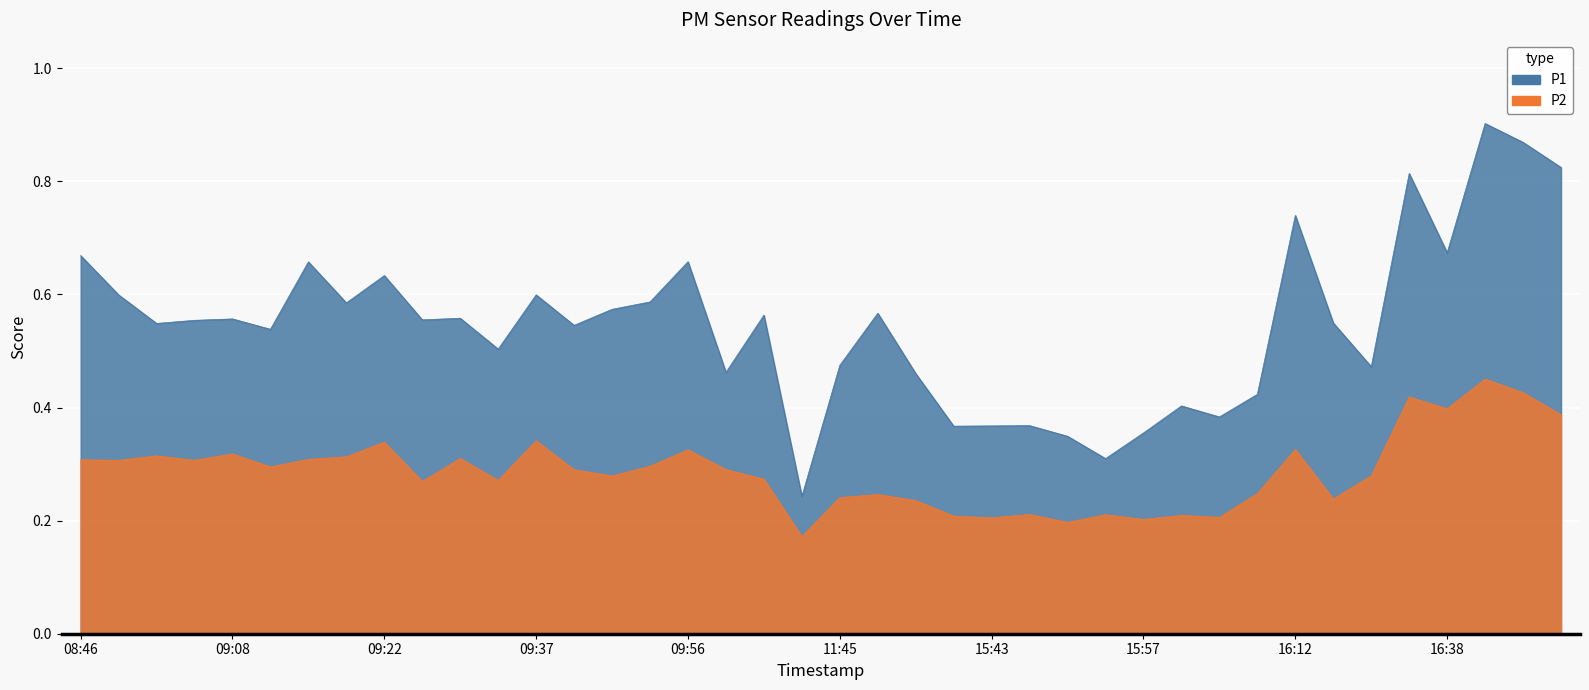

Rank the series by their maximum value, from lowest to highest.

P2, P1